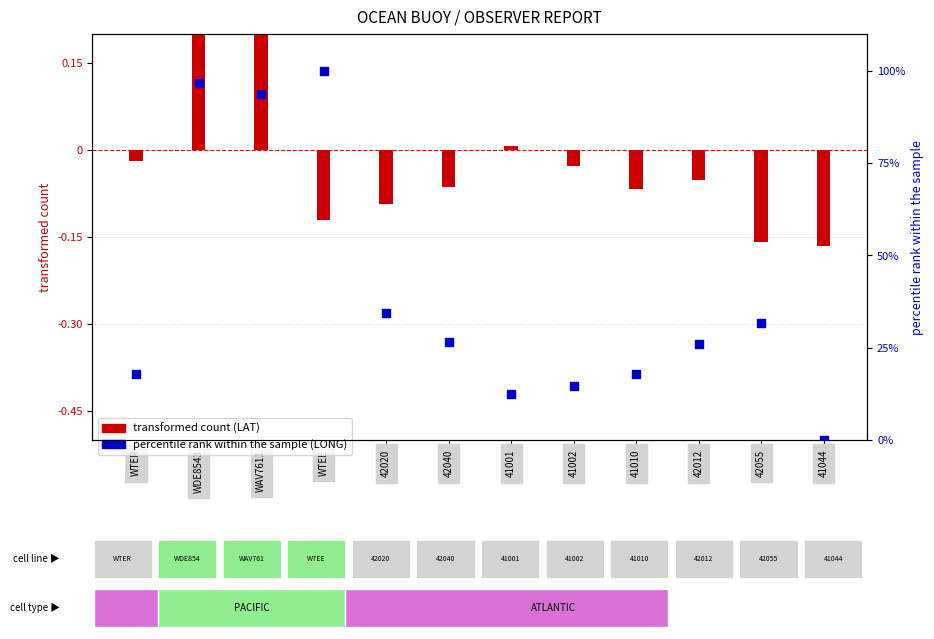

Which series contains the lowest Y value?

LAT